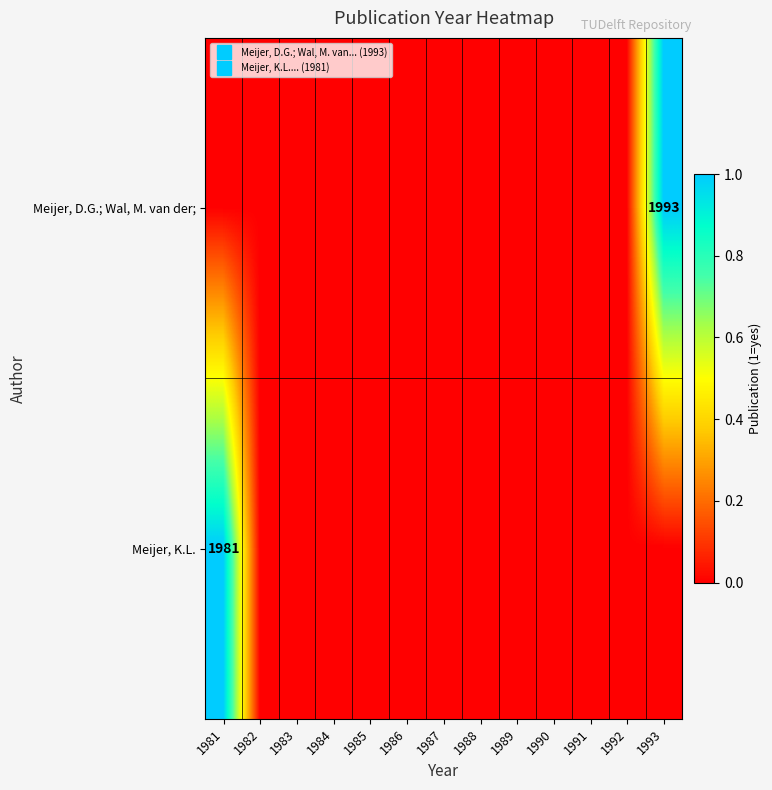

Count the Meijer, D.G.; Wal, M. van der; values in the range 0 to 1.

13